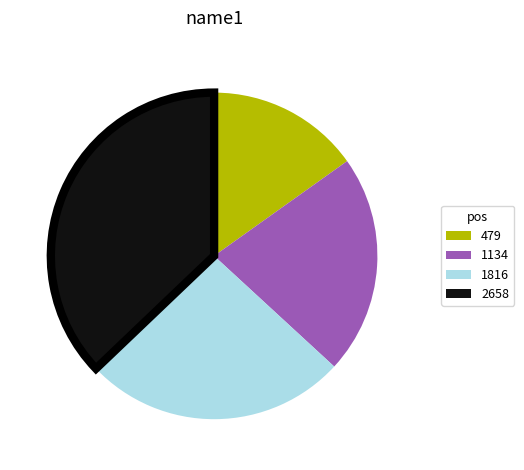

What is the ratio of the value at 1134 to the value at 1816?

0.8